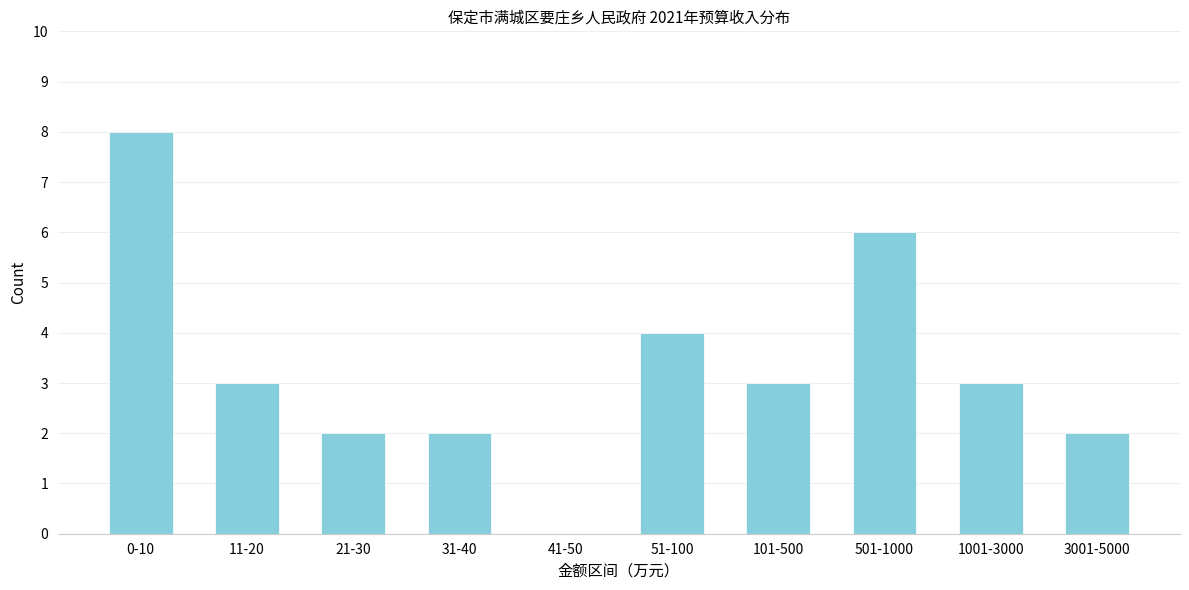

Reading left to right, transcribe all the data shown in this chart.

0-10=8	11-20=3	21-30=2	31-40=2	41-50=0	51-100=4	101-500=3	501-1000=6	1001-3000=3	3001-5000=2